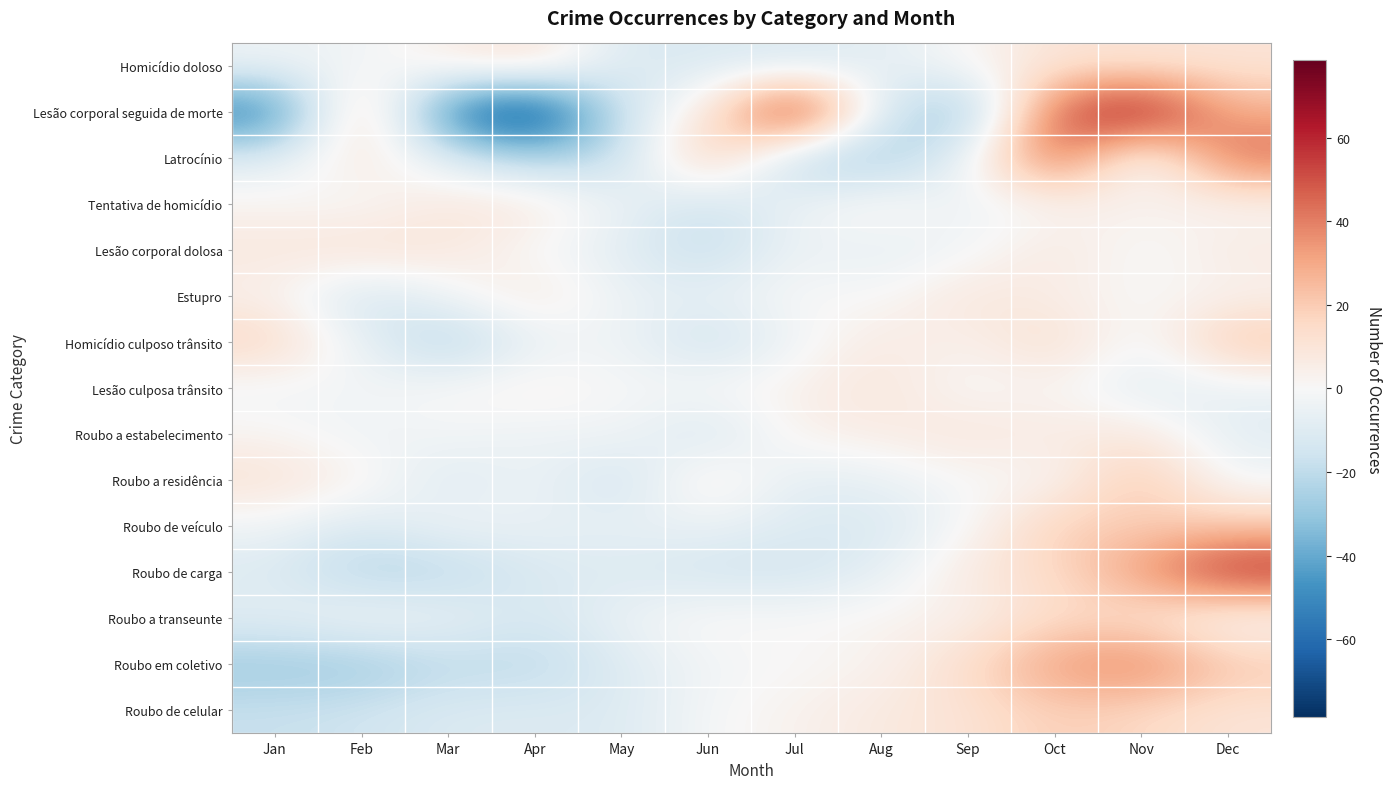

What is the total value across all series at Dec?

213.2